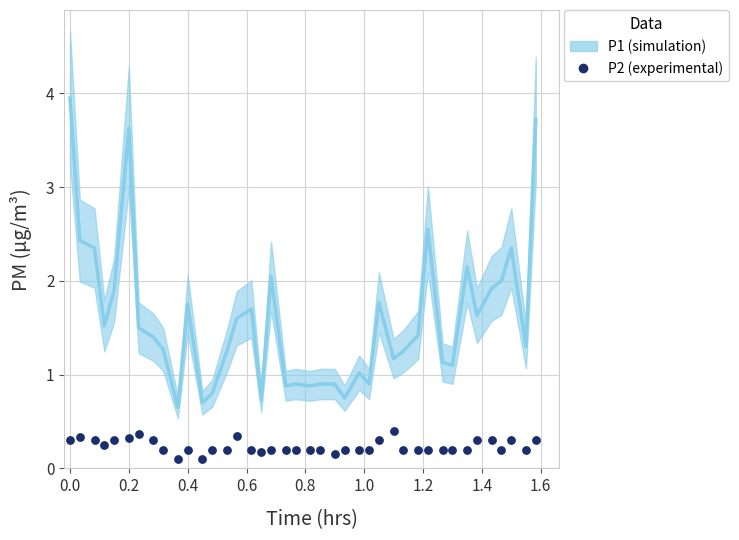

What are all the series names shown in the legend?

P1, P2